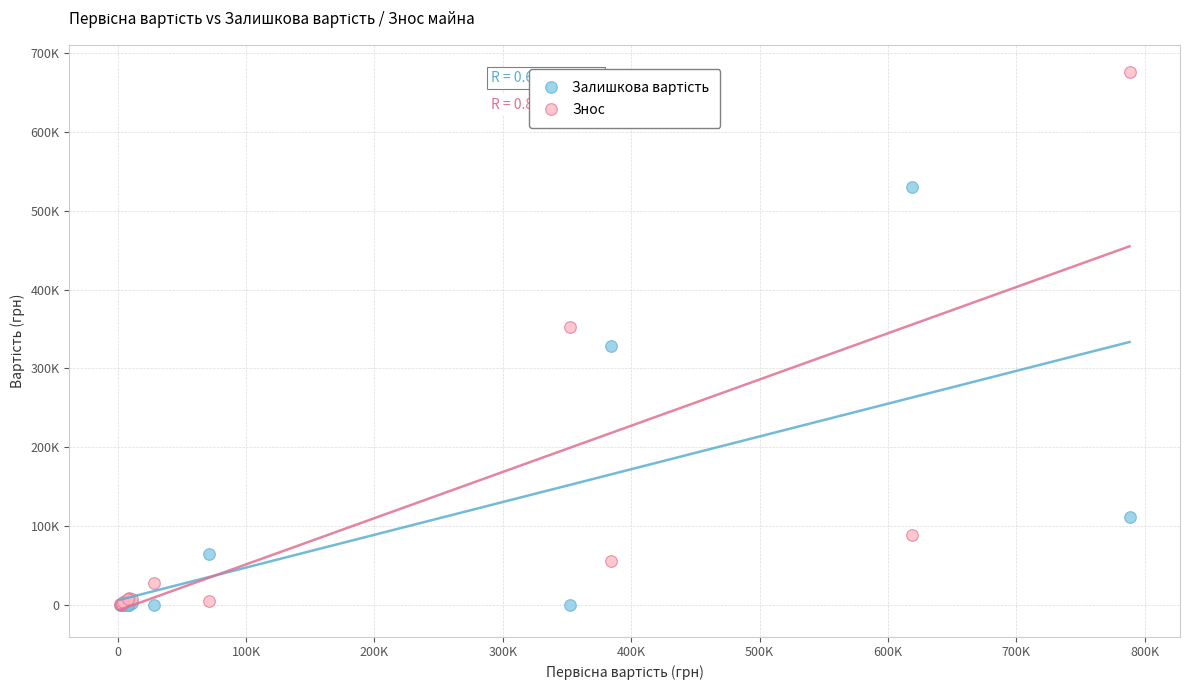

Which series reaches the maximum Y coordinate?

Знос